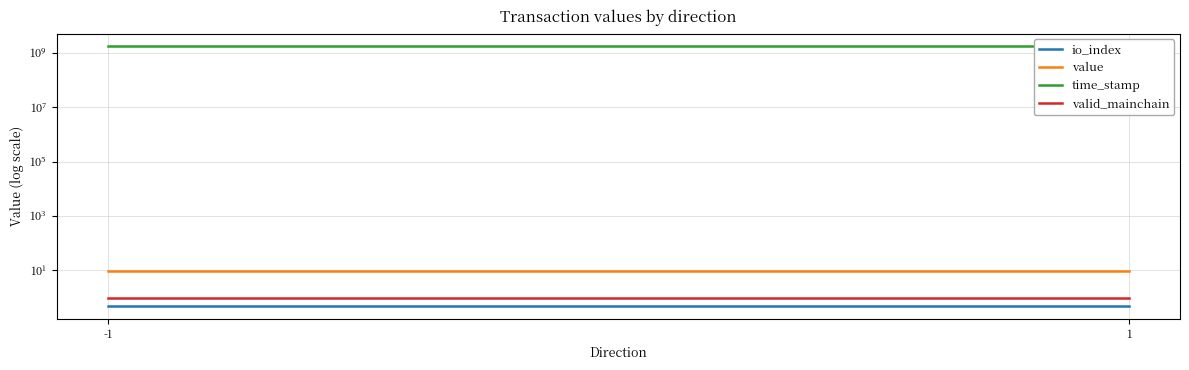

What are all the series names shown in the legend?

io_index, value, time_stamp, valid_mainchain